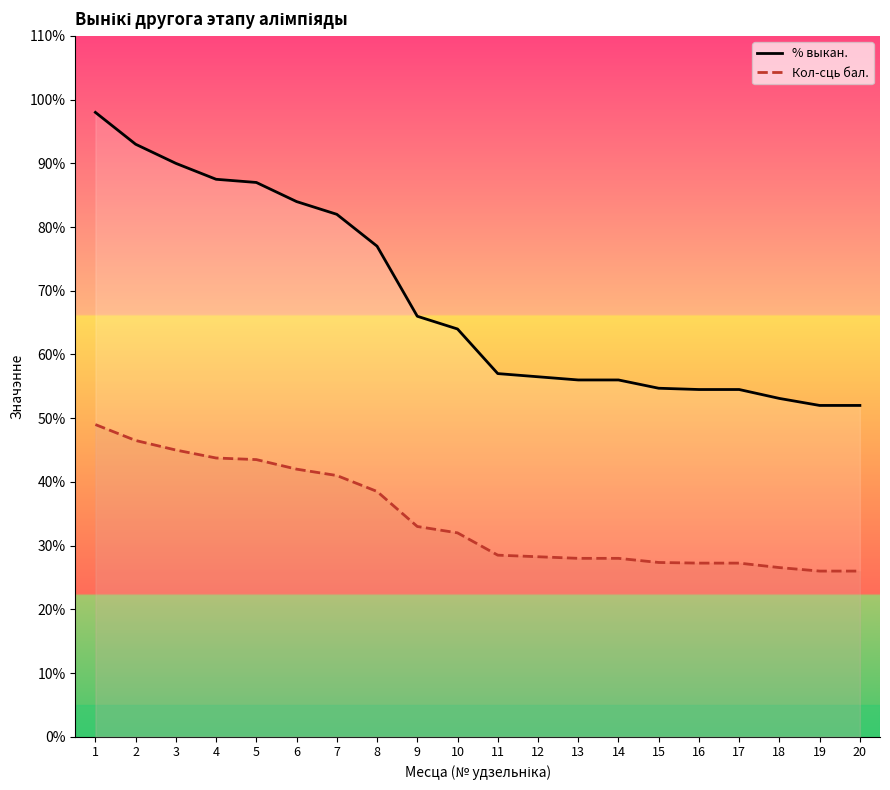

The value of Кол-сць бал. at 12 is 8.7. True or false?

False